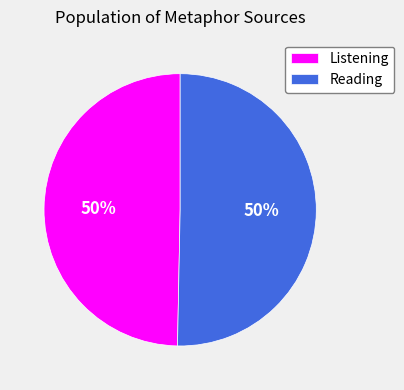

To the nearest percent, what percentage of the pie is Listening?

50%